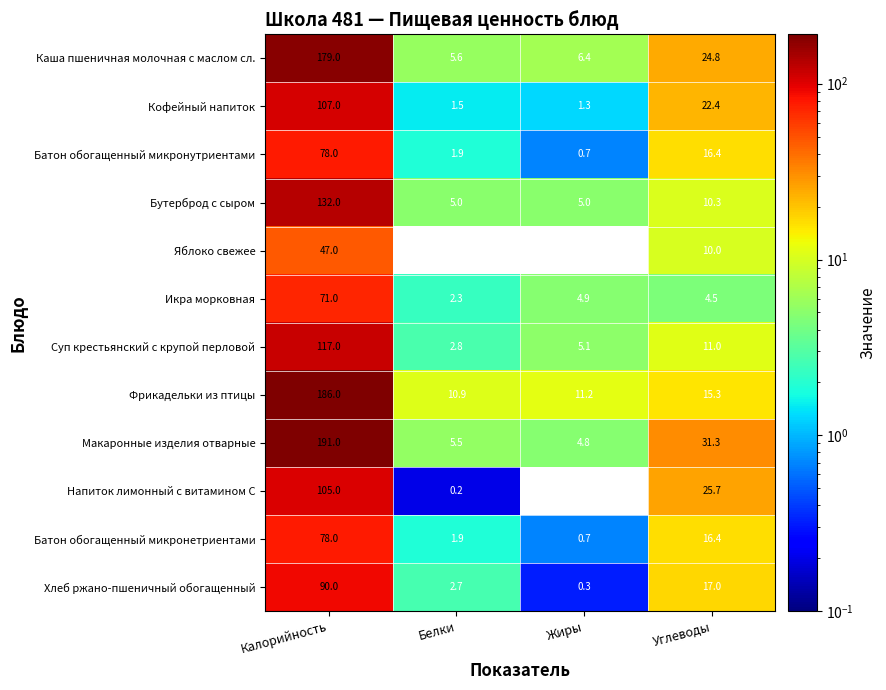

The value of Суп крестьянский с крупой перловой at Жиры is 5.1. True or false?

True